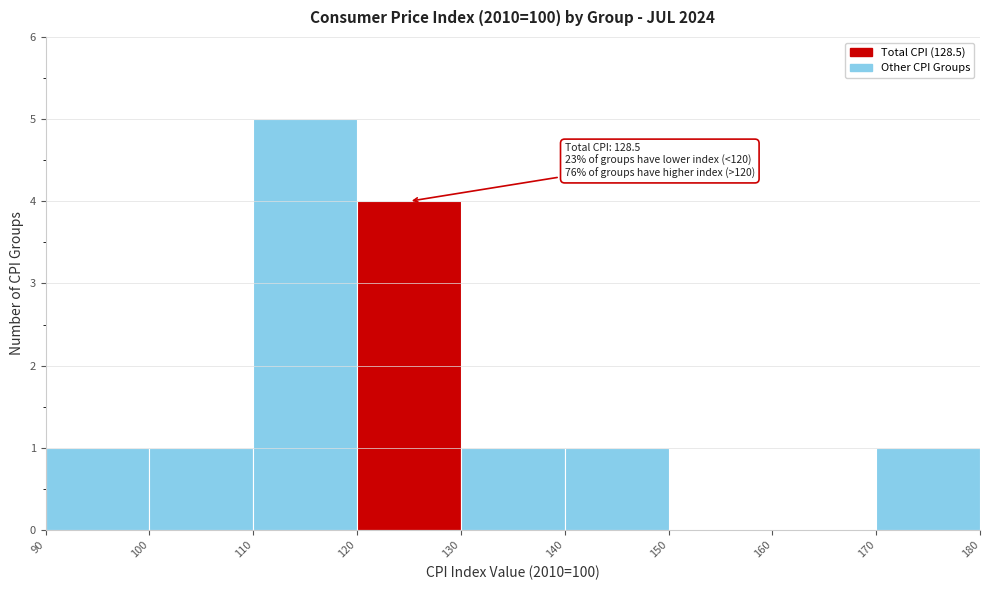

Over which range of the x-axis is the bar tallest?

110 to 120